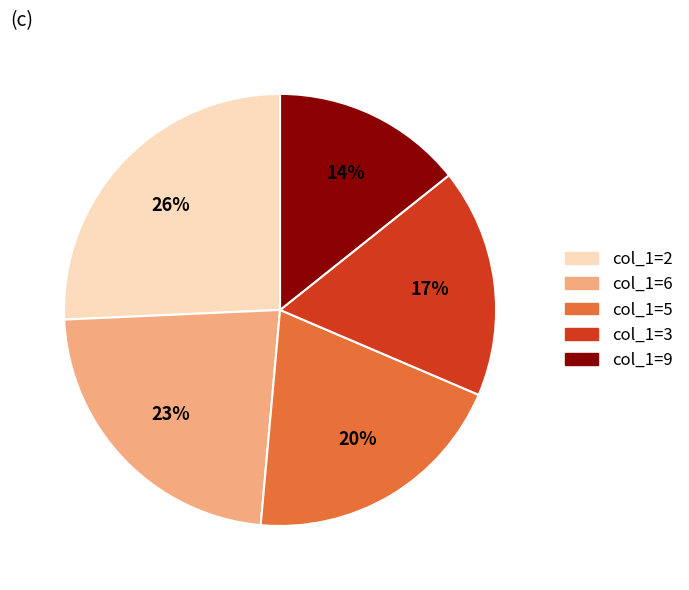

To the nearest percent, what is the average slice percentage?

20%